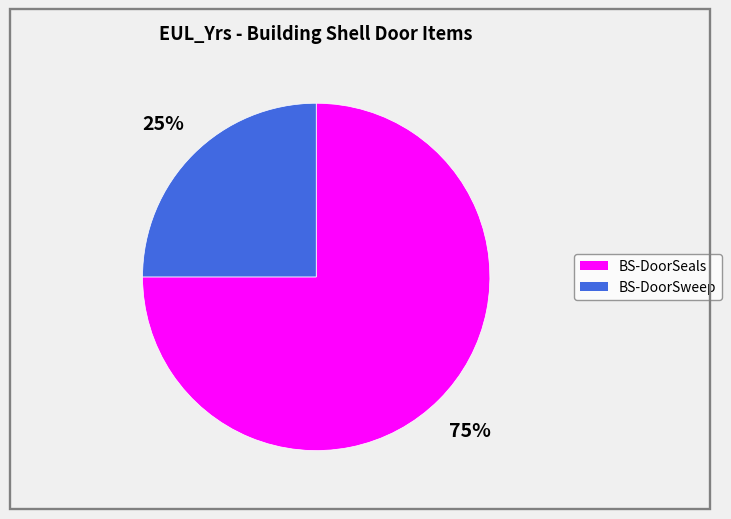

Is there any slice that represents more than half of the pie?

Yes